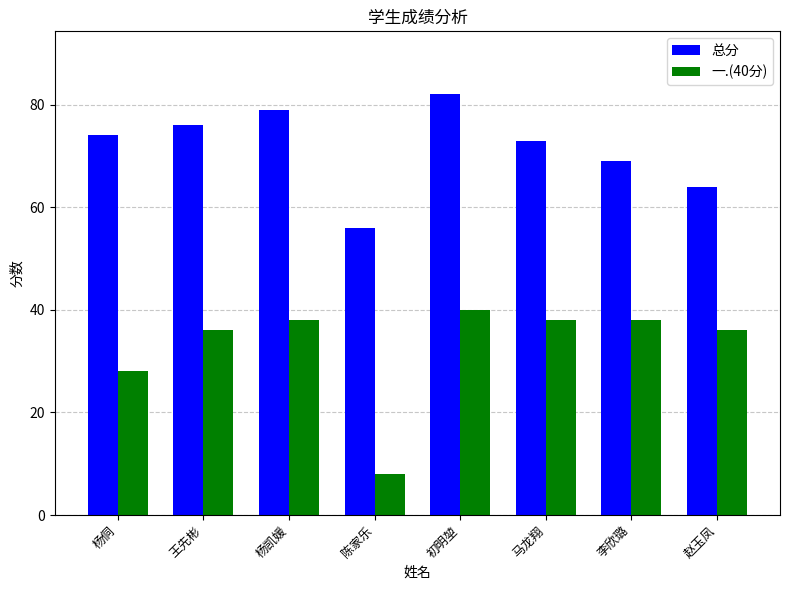

What is the difference between the maximum and minimum values in the 一.(40分) series?

32